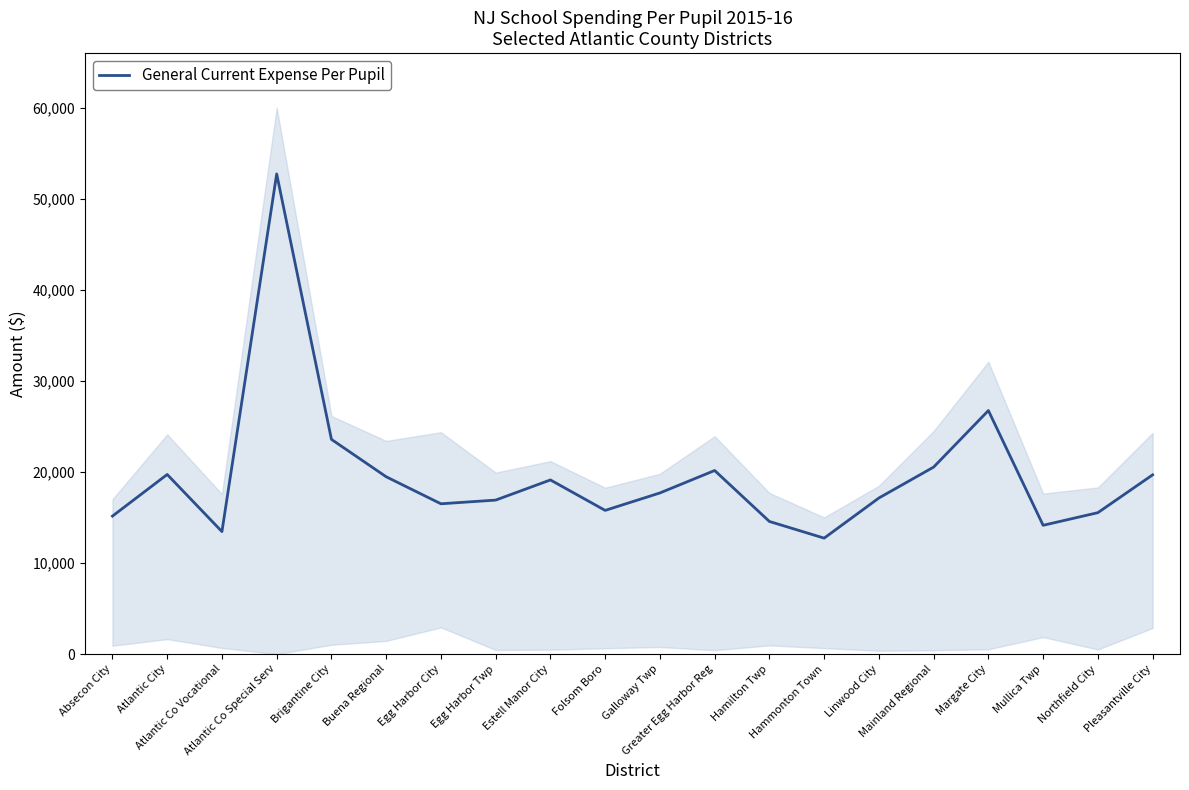

How many interior local valleys (lower than both neighbors) does the data have?

5